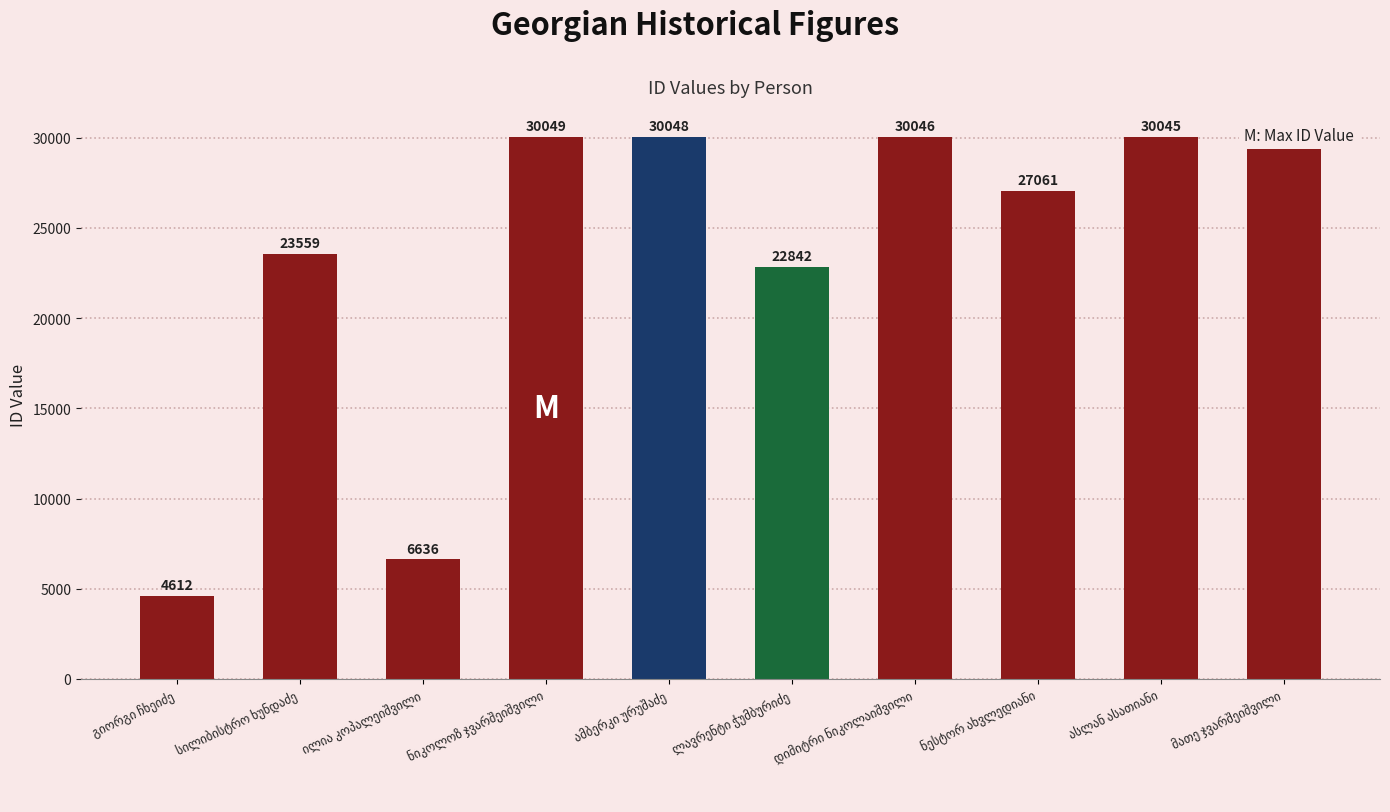

What is the value of the 6th bar from the left?

22842